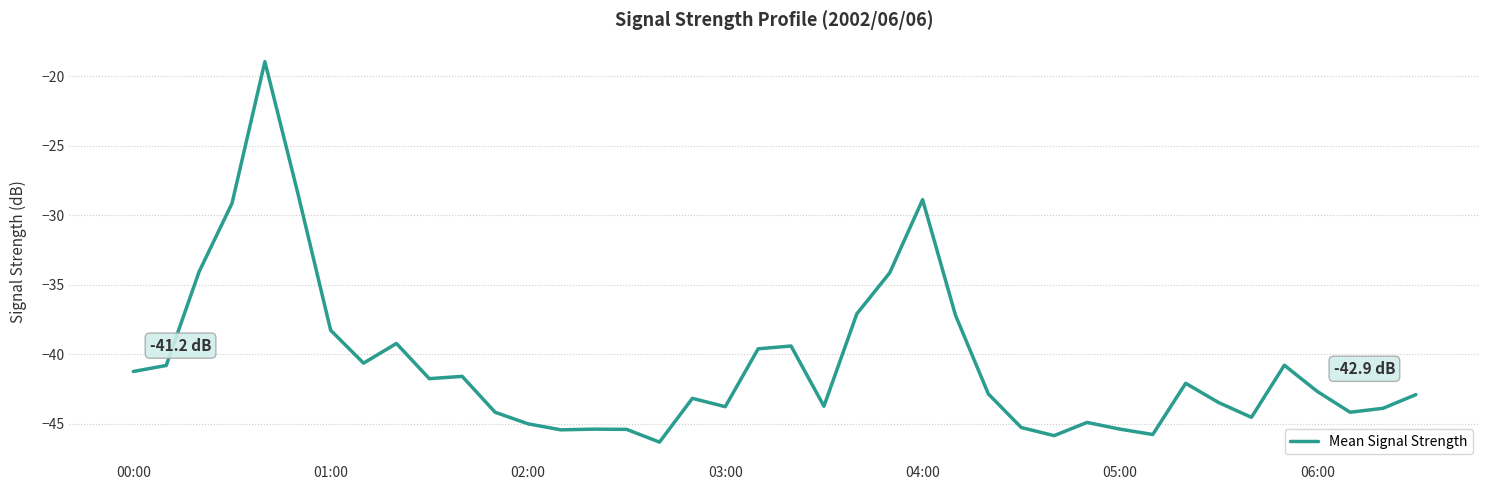

What is the smallest value displayed?

-46.3